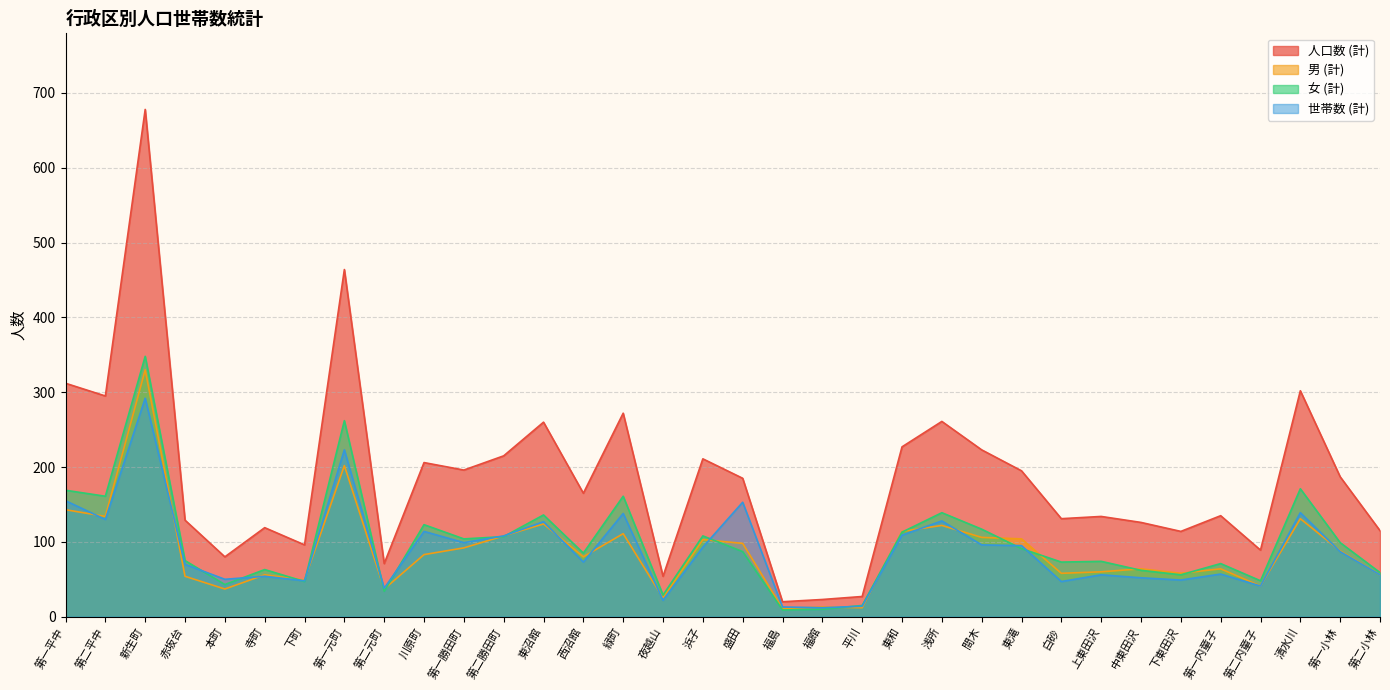

What is the total value across all series at 第一勝田町?

491